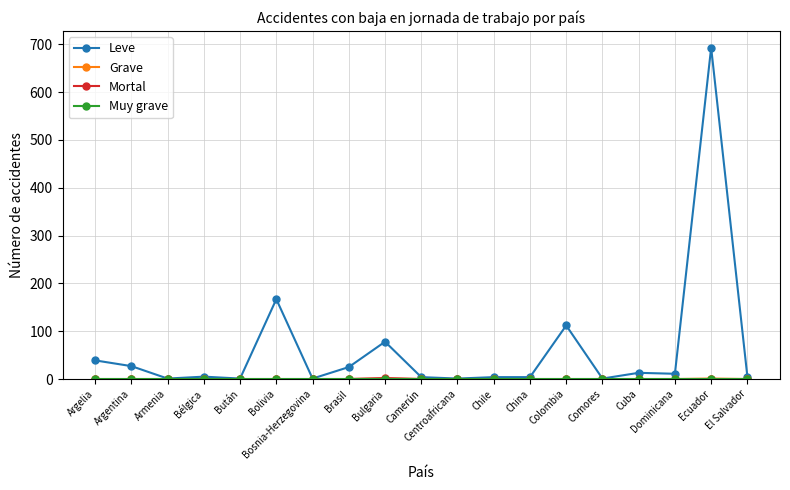

Which category has the highest value in the Leve series?

Ecuador